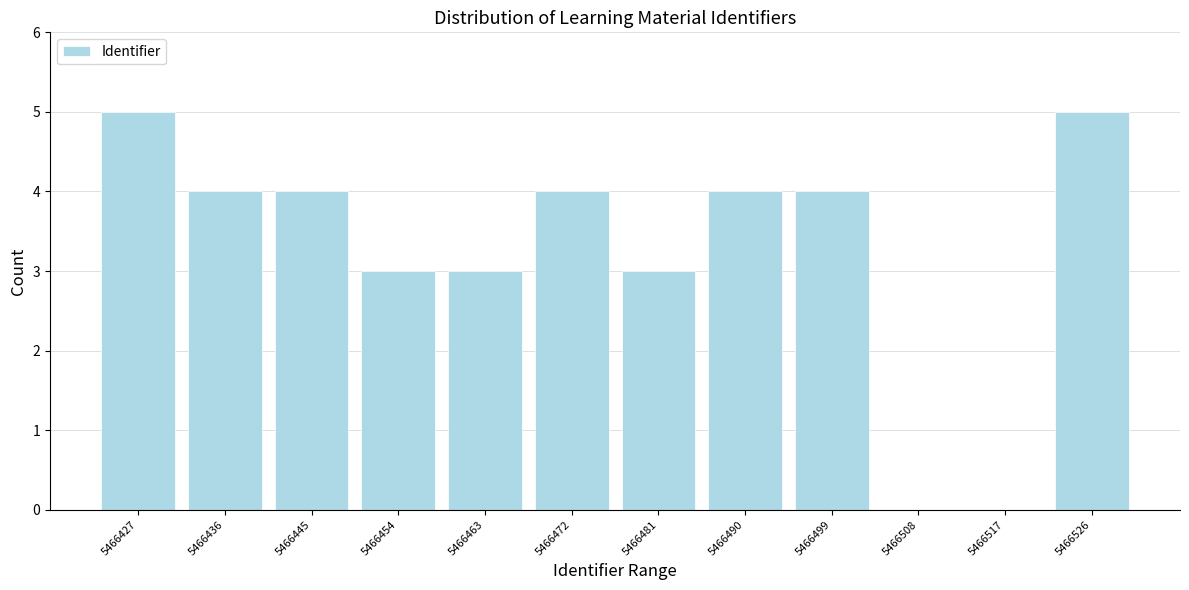

Reading left to right, extract all data points from this chart.

5466427=5	5466436=4	5466445=4	5466454=3	5466463=3	5466472=4	5466481=3	5466490=4	5466499=4	5466508=0	5466517=0	5466526=5